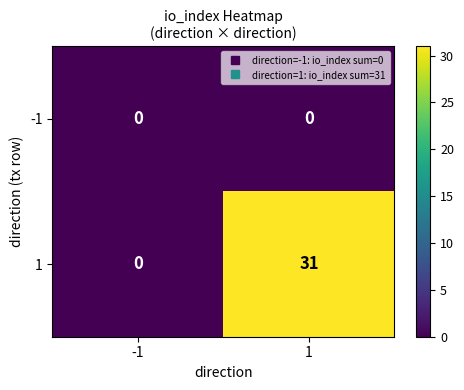

What is the average value of the 1 series?

16